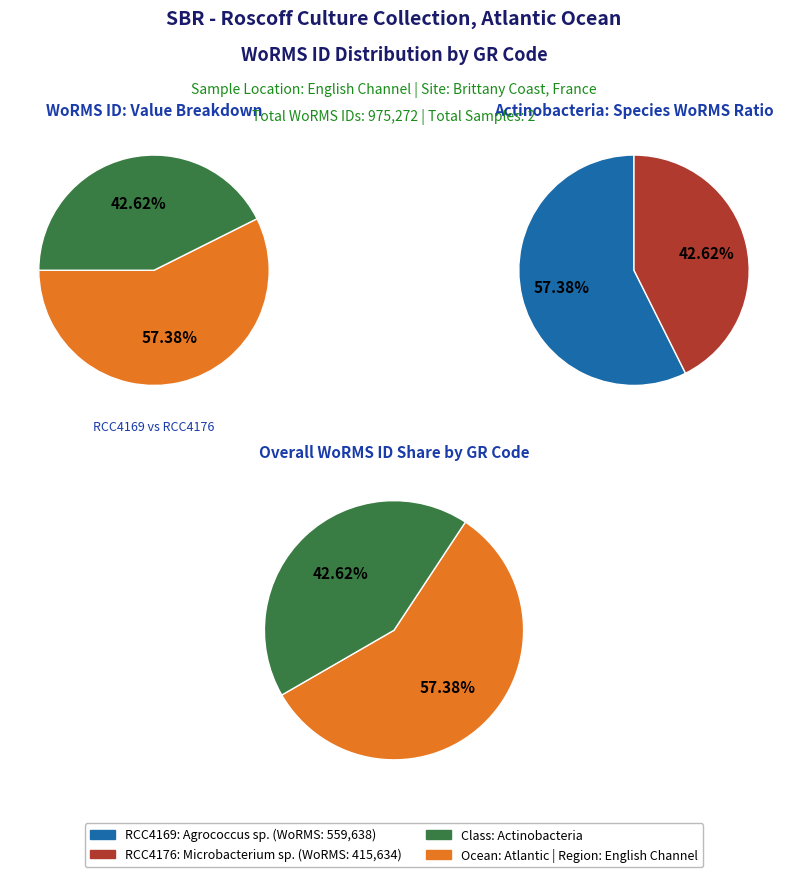

To the nearest percent, what portion does RCC4176 (Microbacterium sp.) represent?

43%